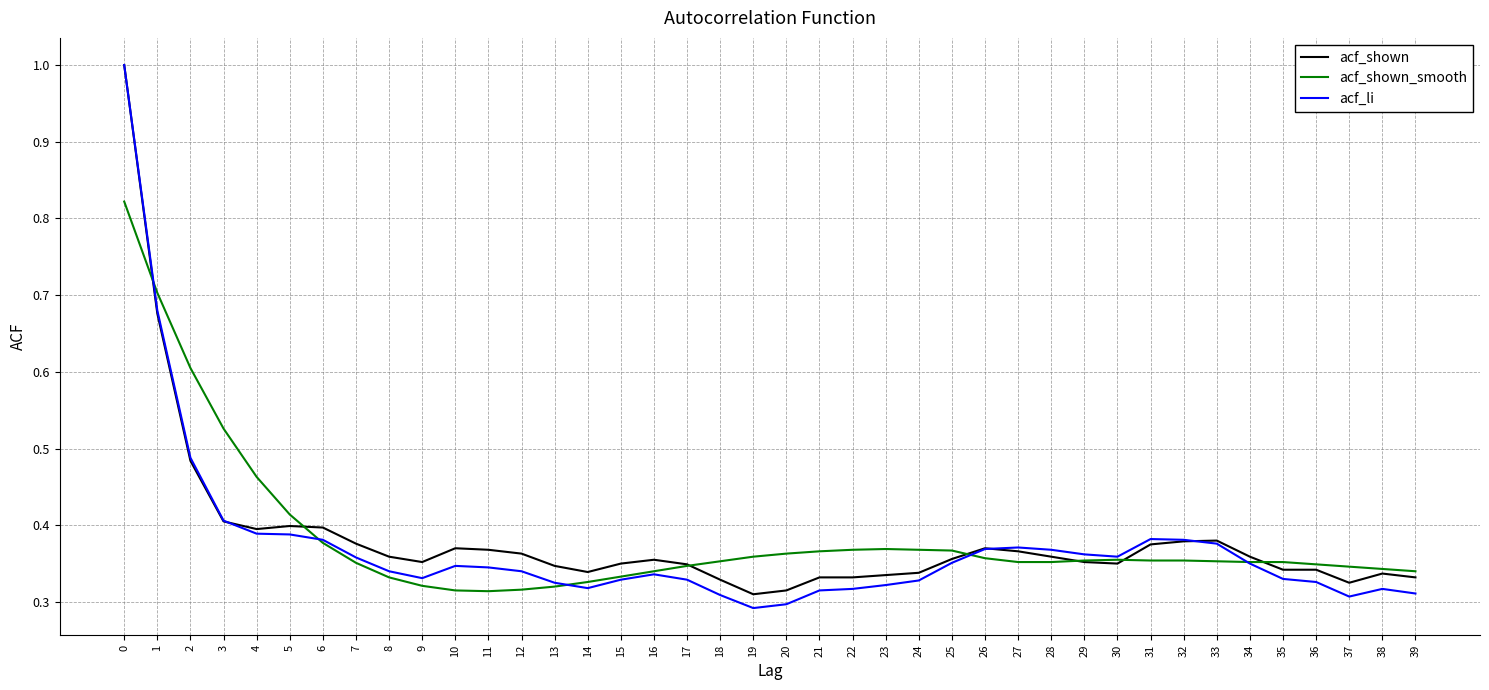

Is the value of acf_li at 2 greater than the value of acf_shown at 11?

Yes